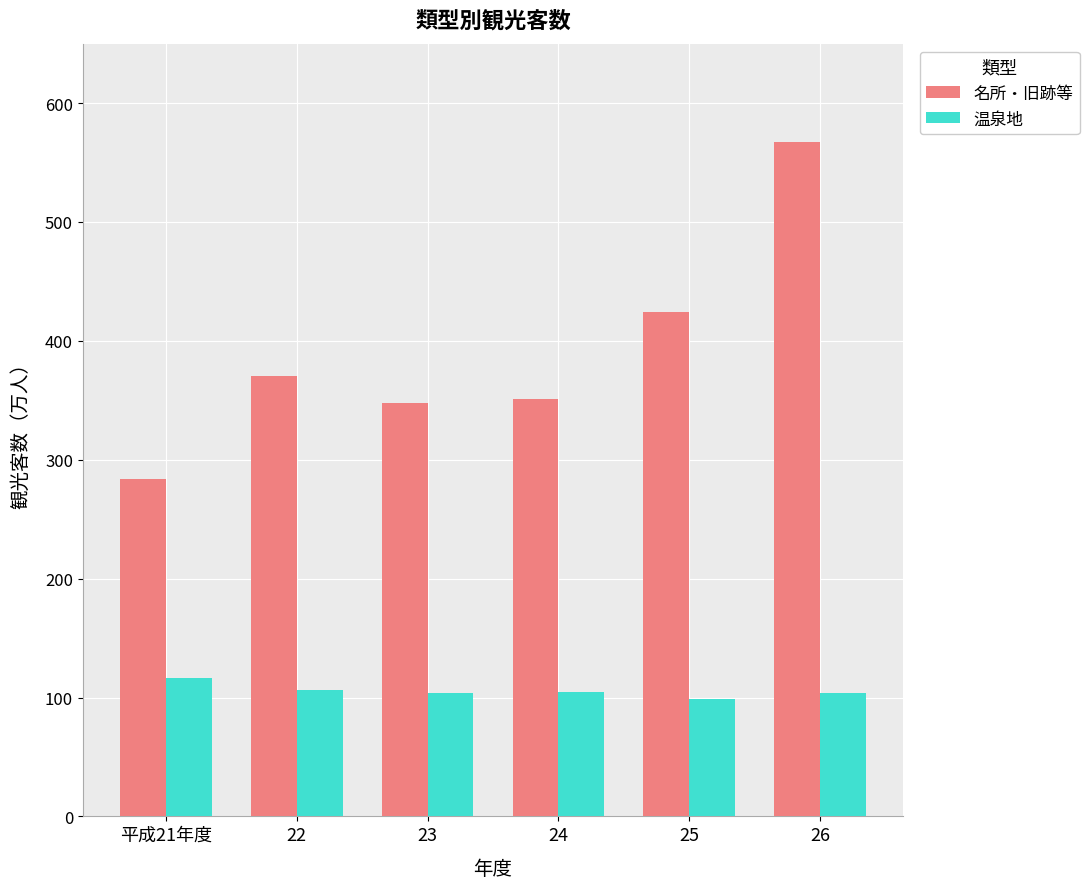

What is the difference between the 名所・旧跡等 values at 平成21年度 and 25?

140.2